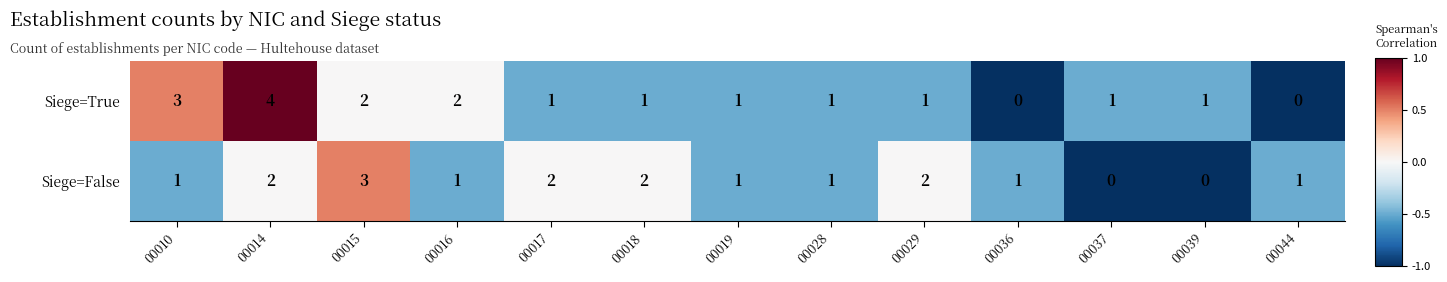

Which series has the largest range (max minus min)?

Siege=True